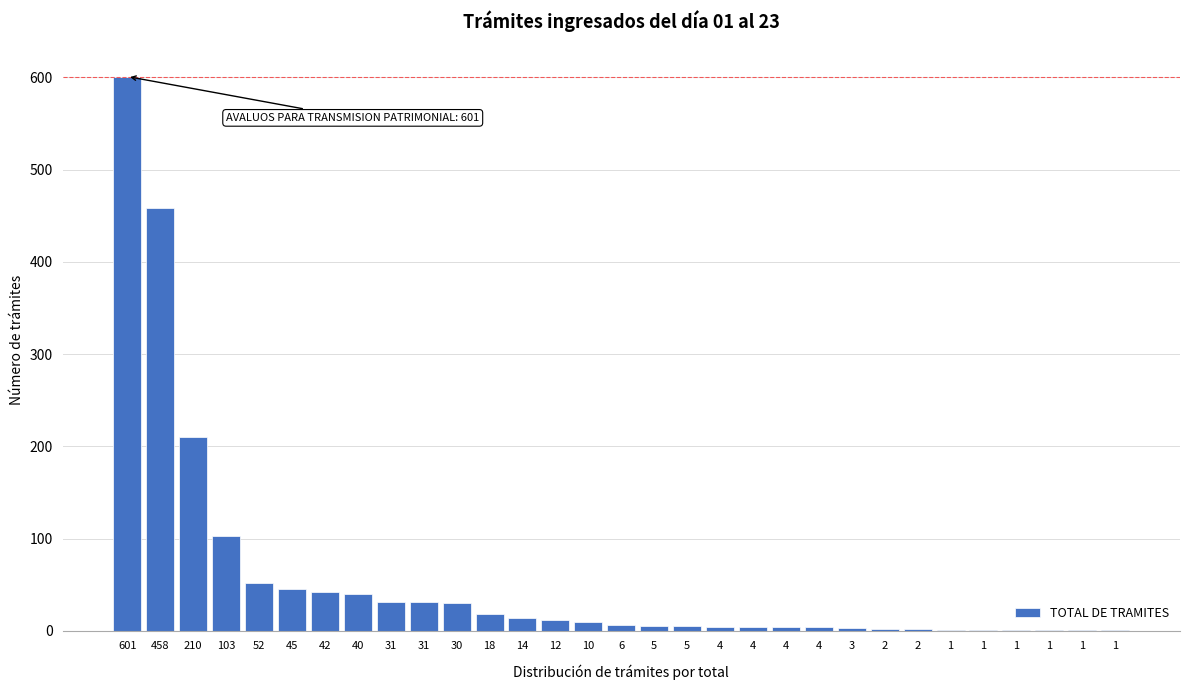

Are the bars horizontal?

No